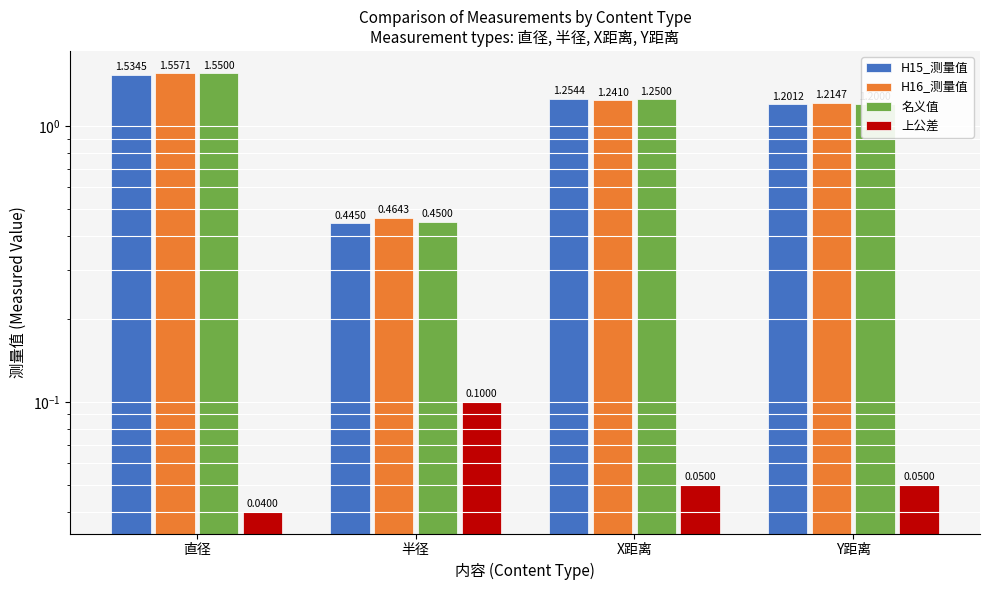

What is the label of the 3rd bar from the right?

半径